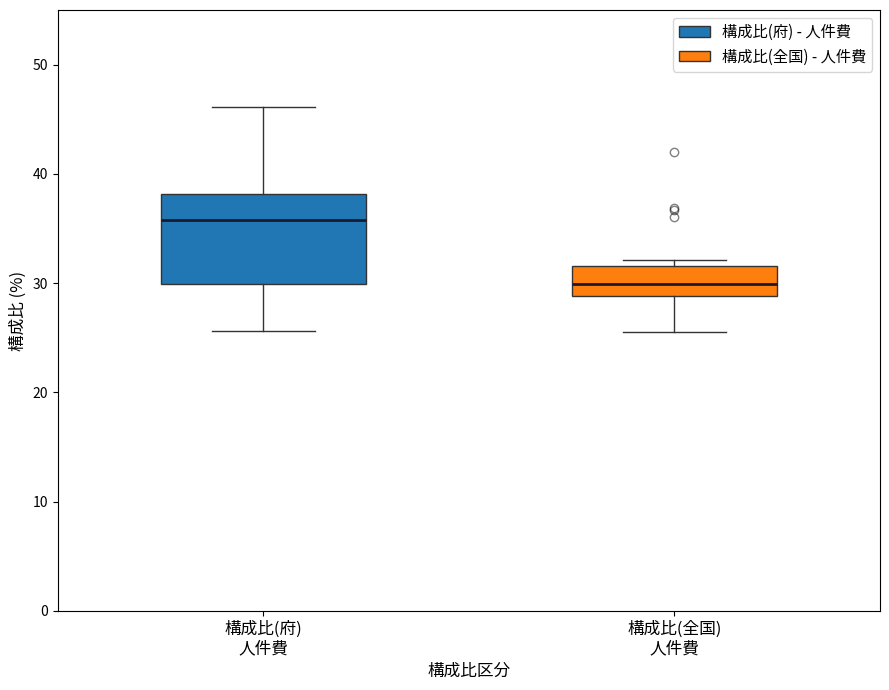

Reading left to right, read every box against the y-axis: the position of its median line, the range the box covers, and the ends of its whiskers. The values are not printed on the chart, so give them approximately, as read against the axis.

構成比(府) 人件費: median 36, box 30 to 38, whiskers 26 to 46
構成比(全国) 人件費: median 30, box 29 to 32, whiskers 26 to 32 (just above the box's upper edge)